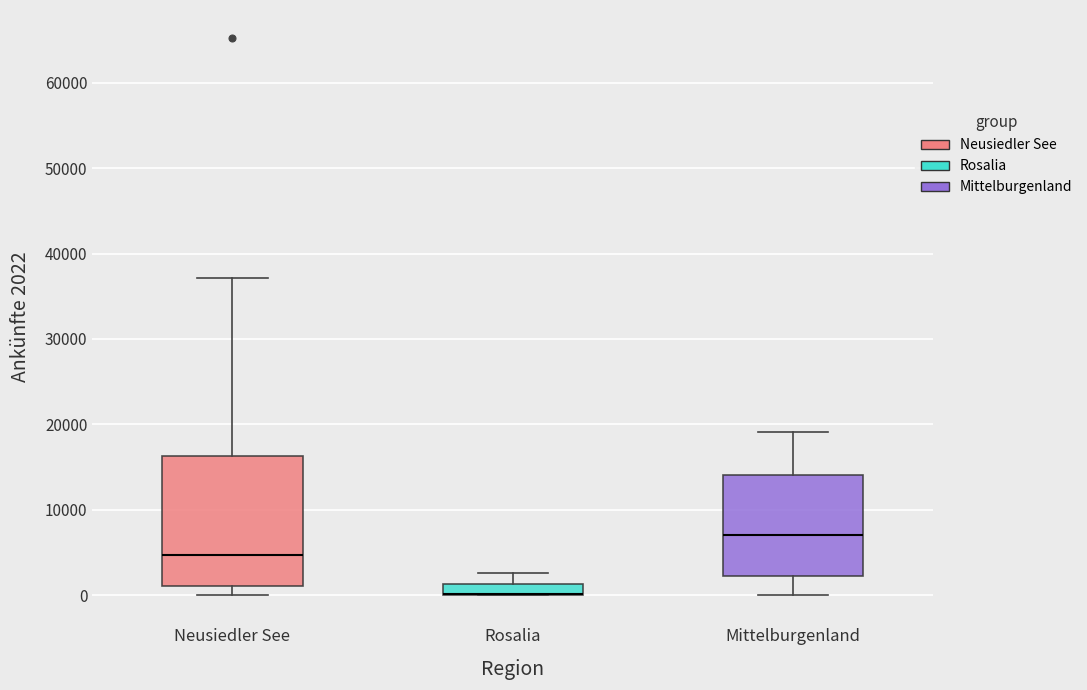

Which box is the tallest, from its lower edge to its upper edge?

Neusiedler See